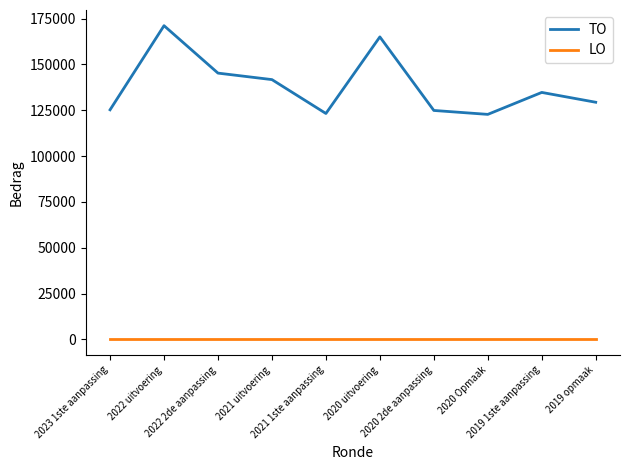

The LO series shows 0 at 2019 opmaak. True or false?

True